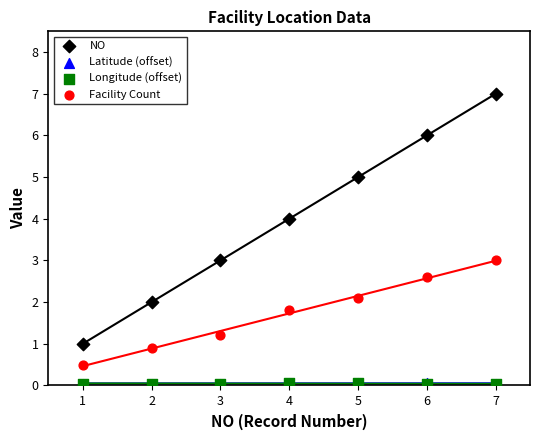

What are all the series names shown in the legend?

NO, Latitude (offset), Longitude (offset), Facility Count